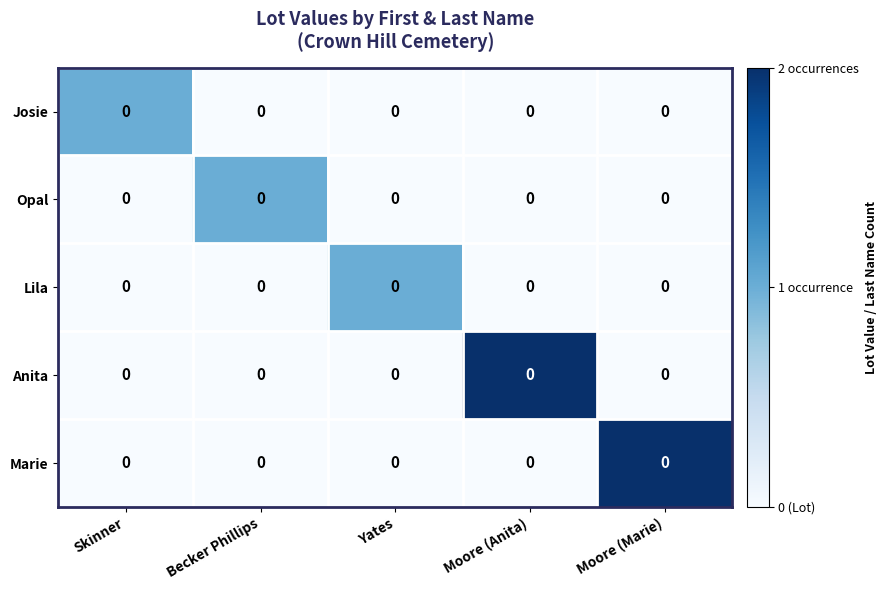

Is the value of Anita at Yates greater than the value of Josie at Moore (Anita)?

No